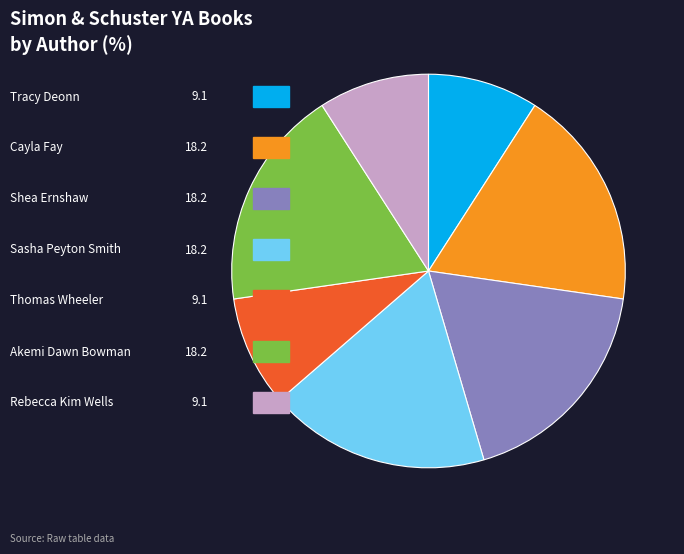

Is there a majority slice in this chart?

No